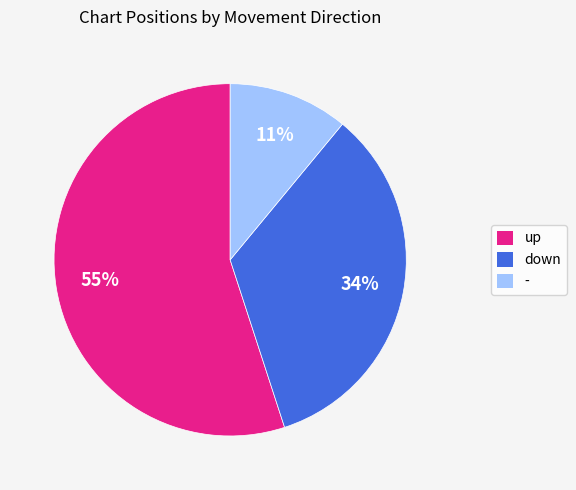

Which has a higher value, down or -?

down